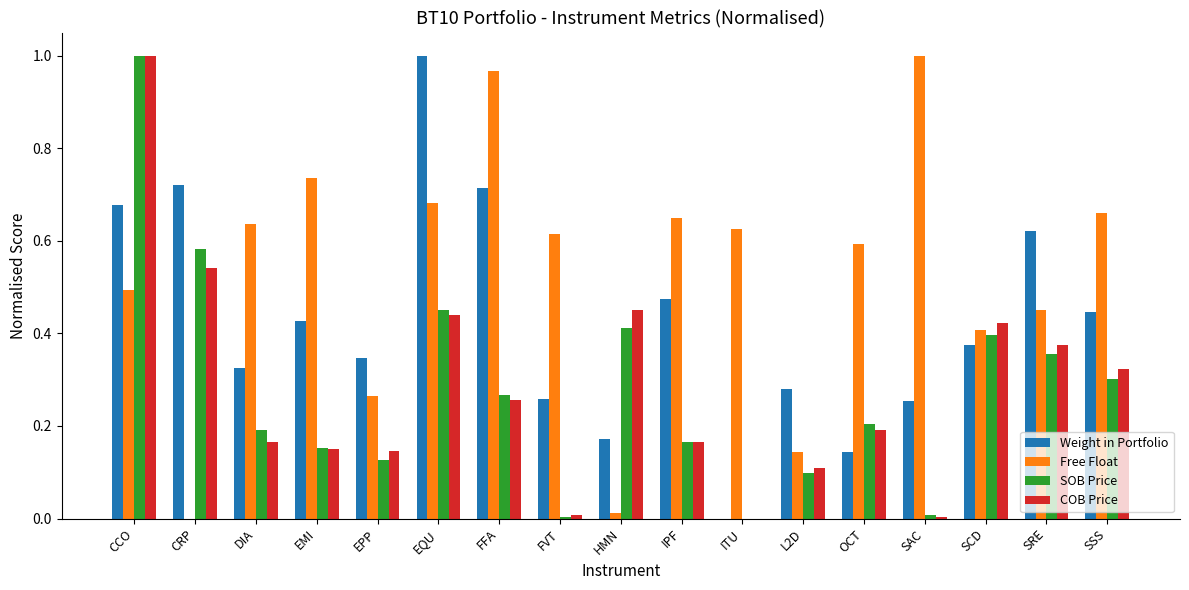

What are all the series names shown in the legend?

Weight in Portfolio, Free Float, SOB Price, COB Price